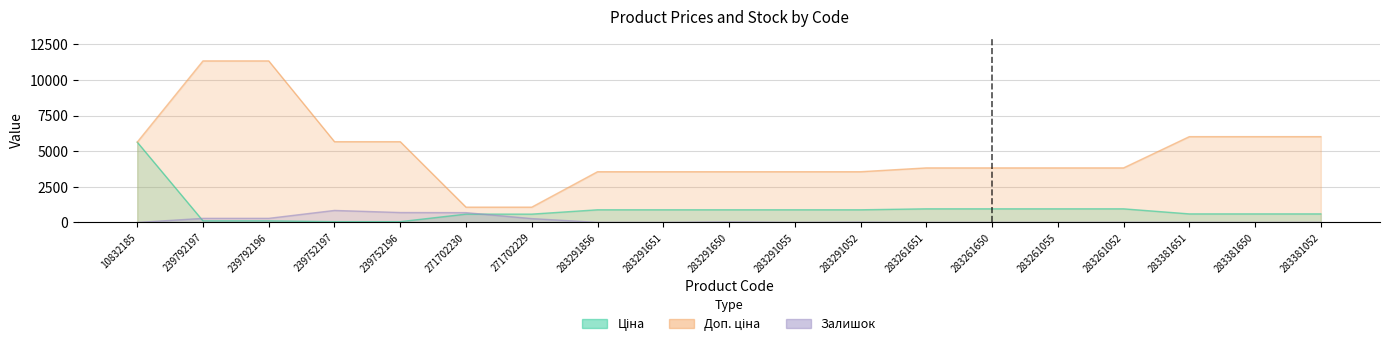

True or false: Залишок and Доп. ціна intersect in this chart.

False